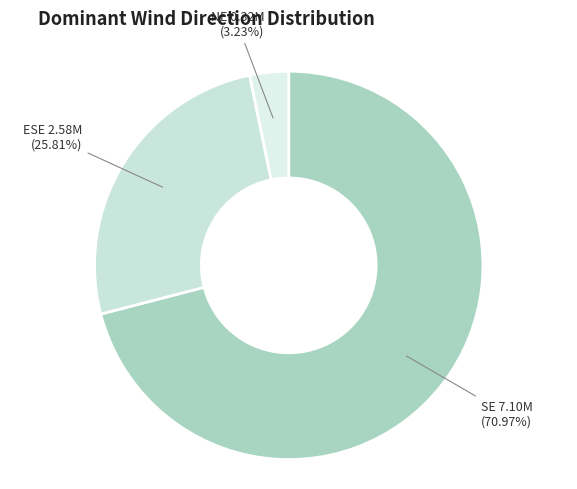

Count the number of slices in the pie.

3